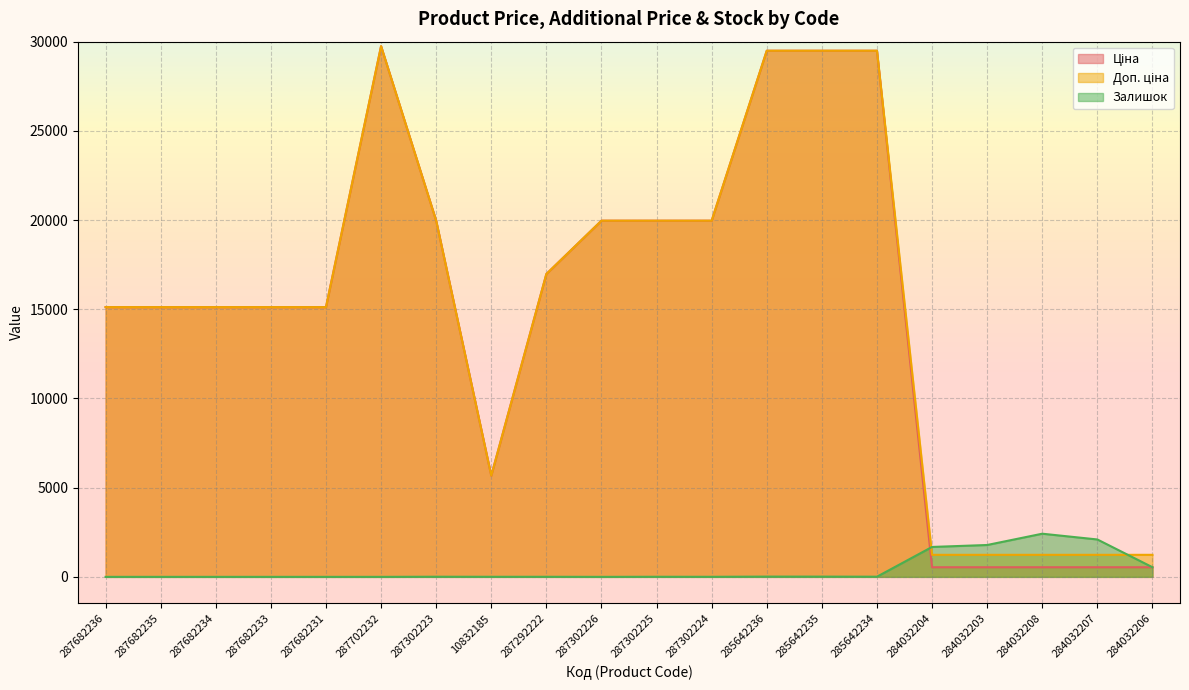

True or false: Доп. ціна has a value of 5673.8 at 10832185.

True